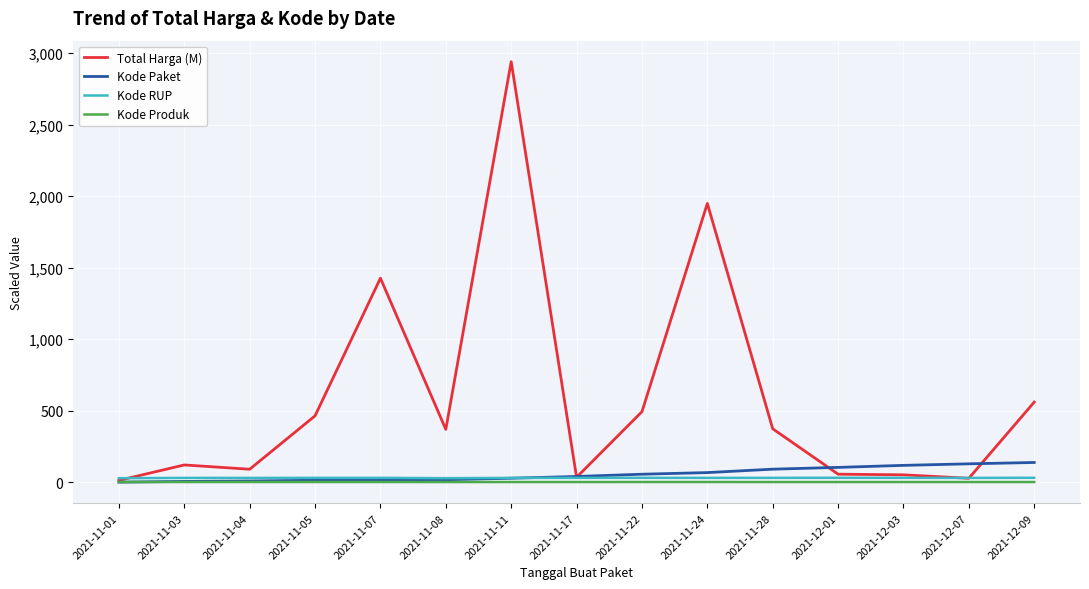

Between 2021-11-24 and 2021-12-09, which series saw the biggest shift?

Total Harga (M)